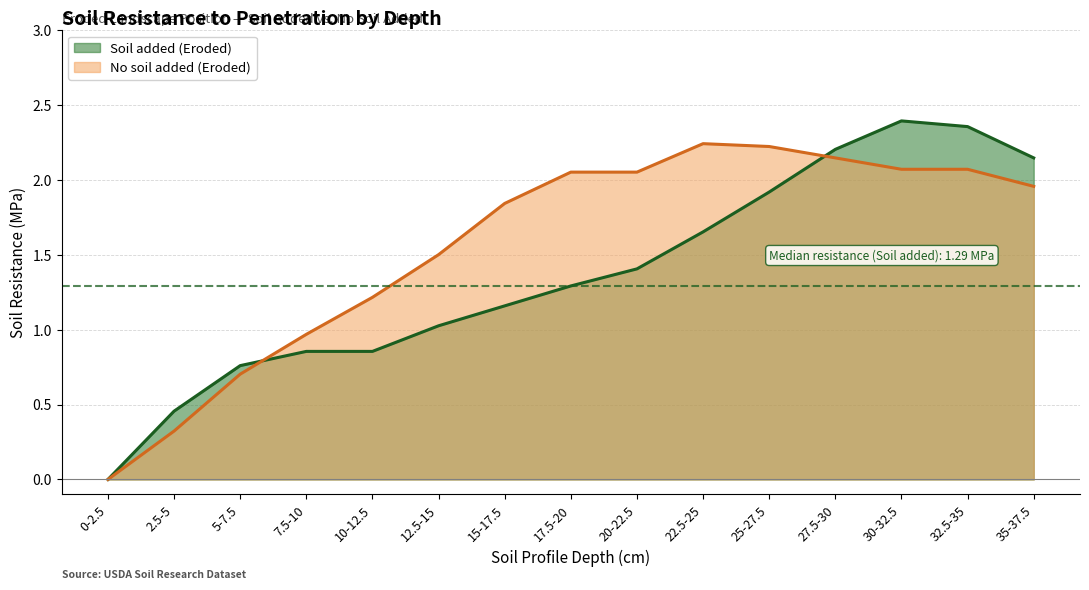

True or false: No soil added (Eroded) has a value of 0.7 at 5-7.5.

True